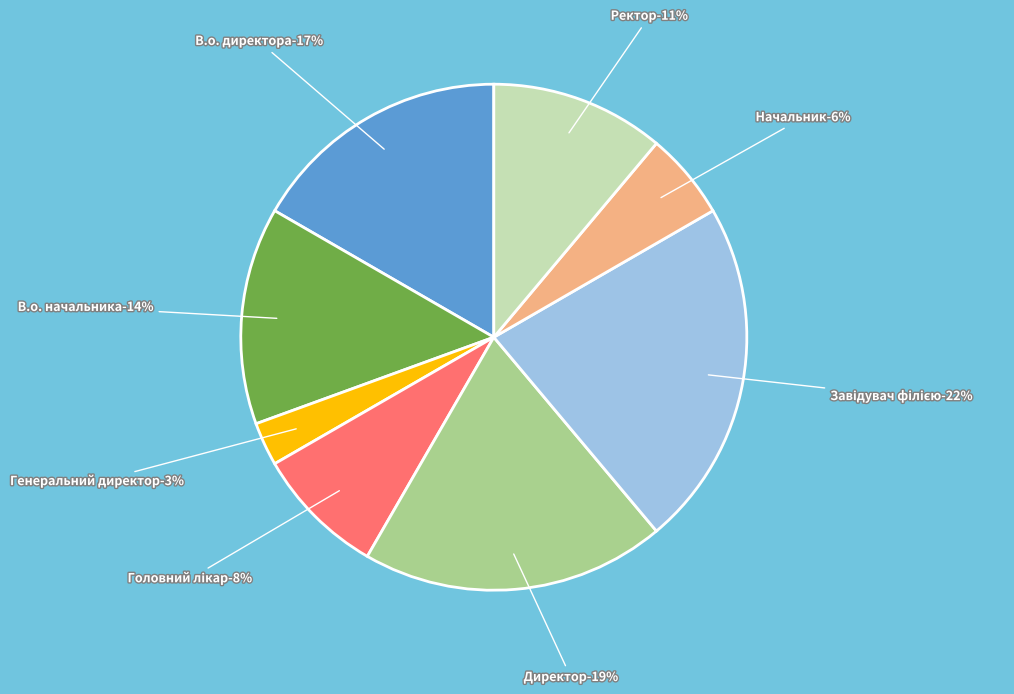

Is there a majority slice in this chart?

No